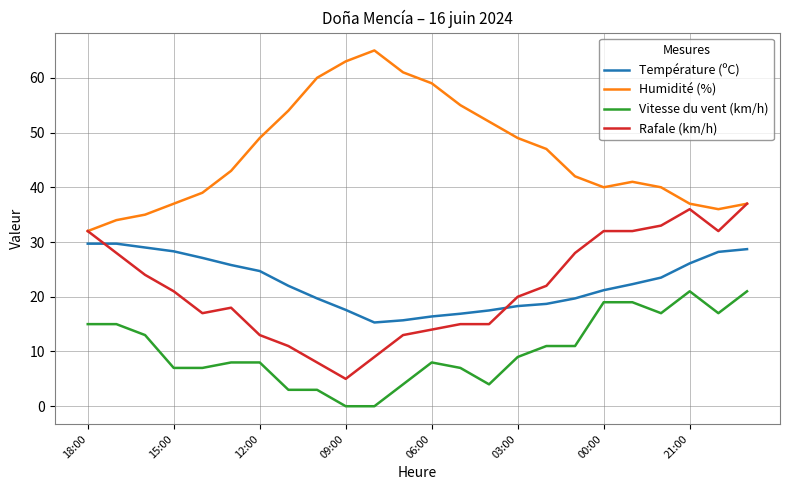

What is the minimum value for Température (ºC)?

15.3